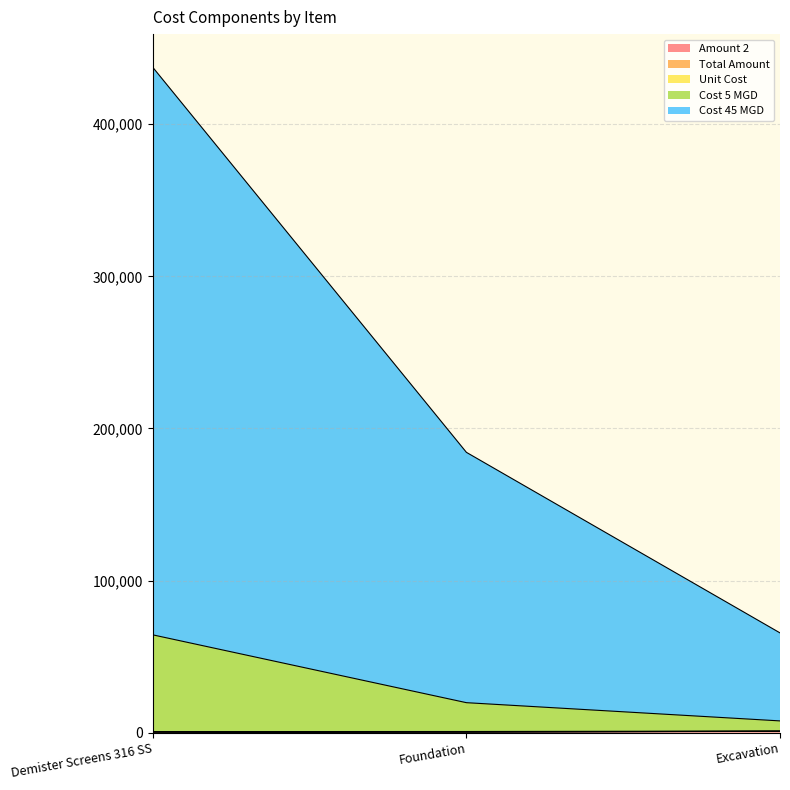

Which has a higher value, Foundation or Demister Screens 316 SS?

Foundation